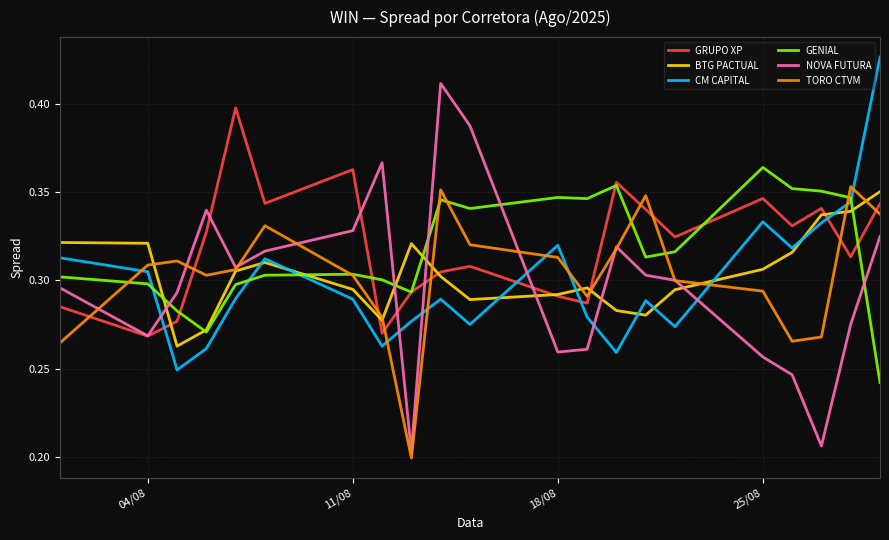

Which series has the widest spread of values?

NOVA FUTURA